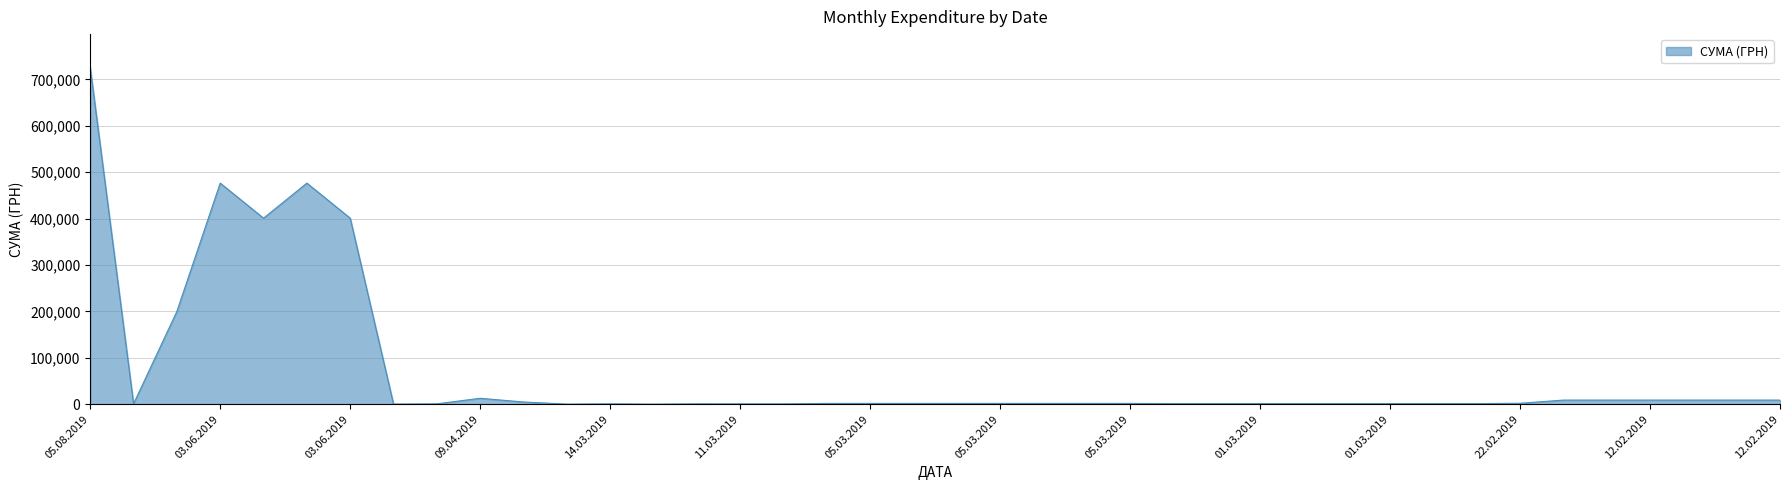

What is the greatest value displayed?

725038.8